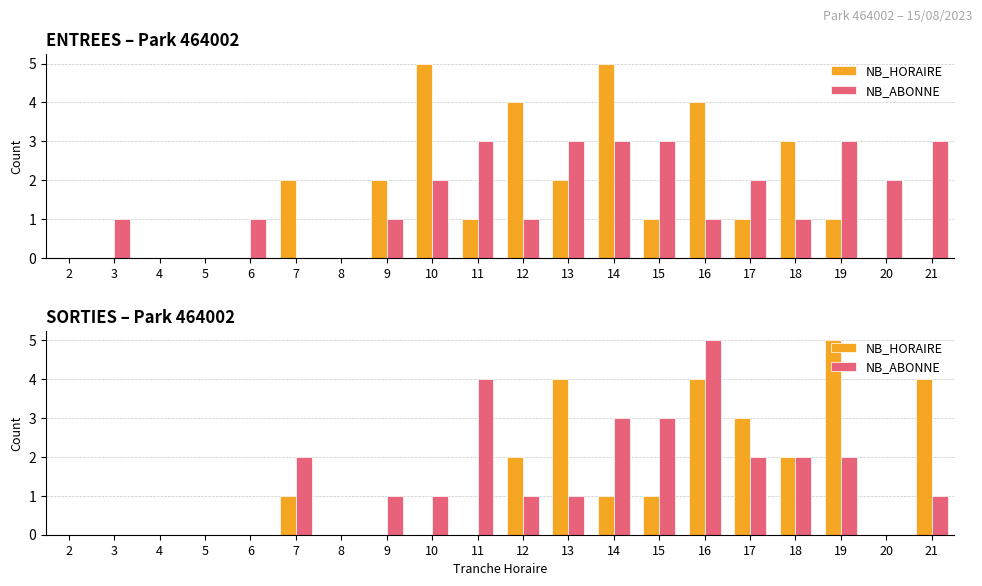

How many bars are there in each group?

2